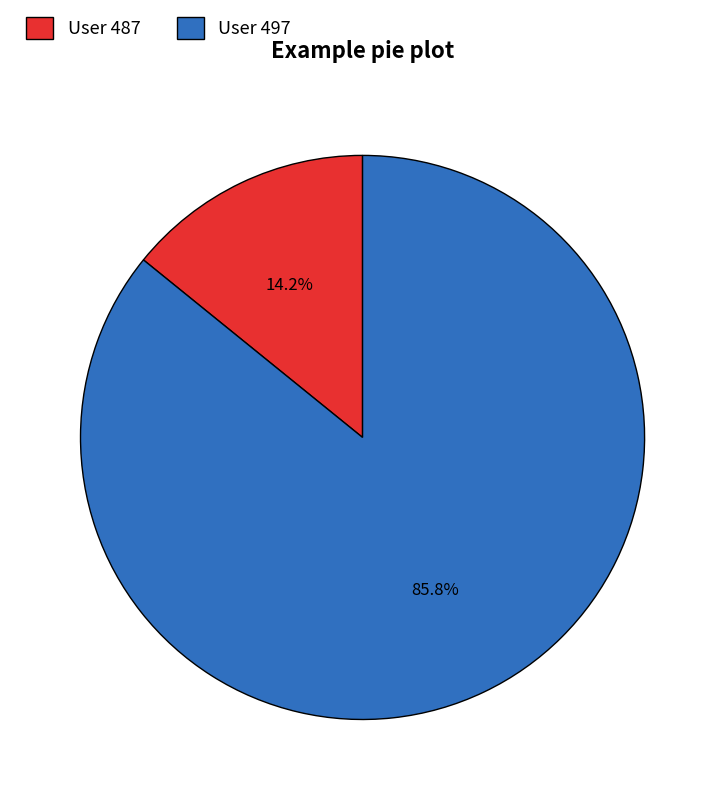

Which category accounts for the majority?

User 497